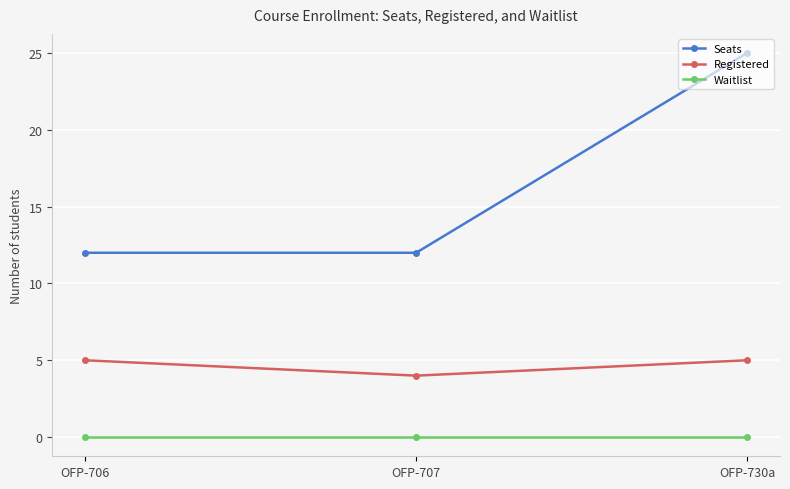

What is the label of the 2nd point from the right?

OFP-707